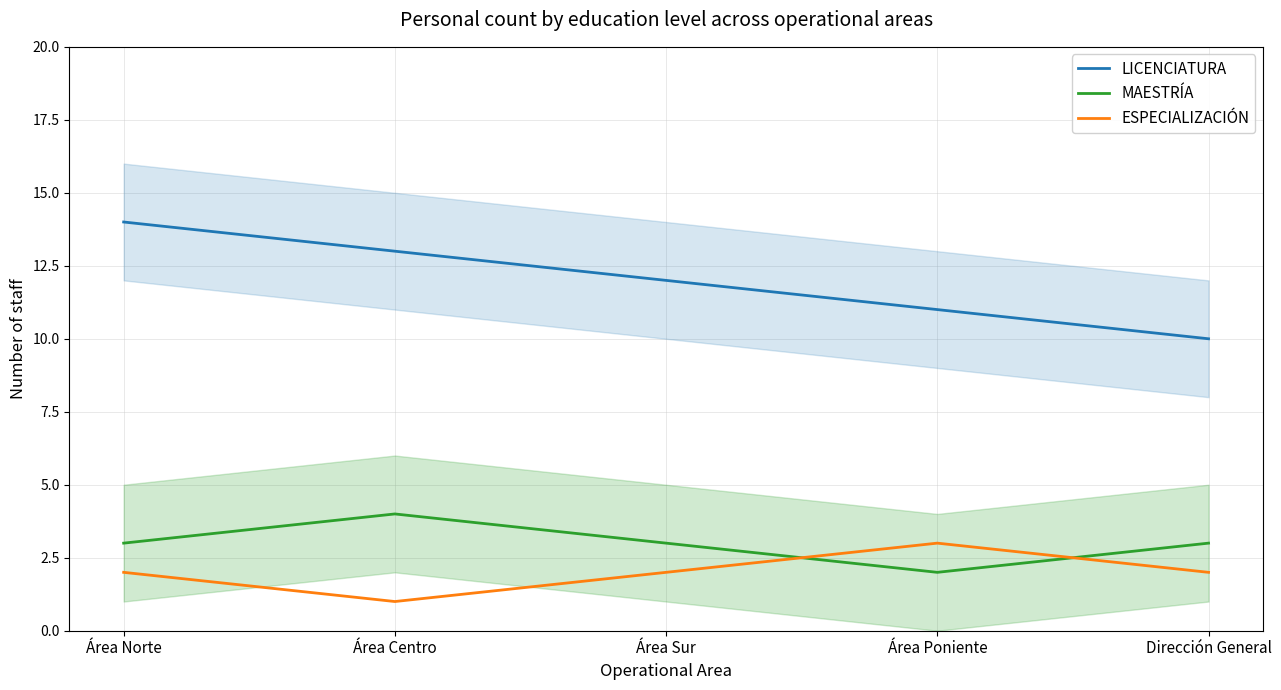

The value of LICENCIATURA at Área Sur is 4. True or false?

False